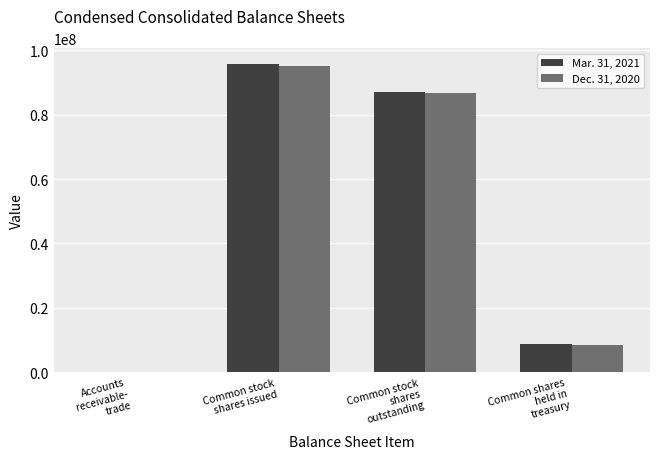

What is the highest value of the Mar. 31, 2021 series?

95853288.0